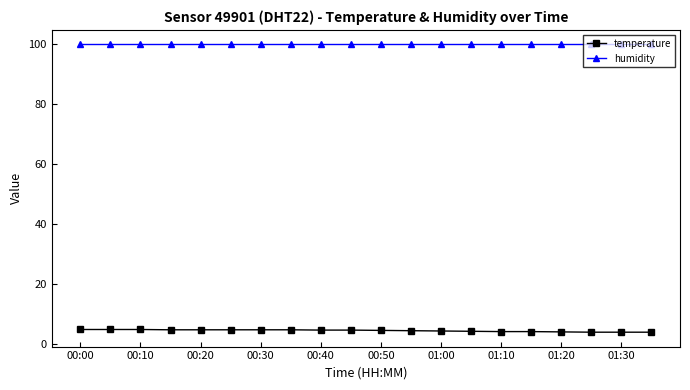

What is the greatest value displayed?

99.9